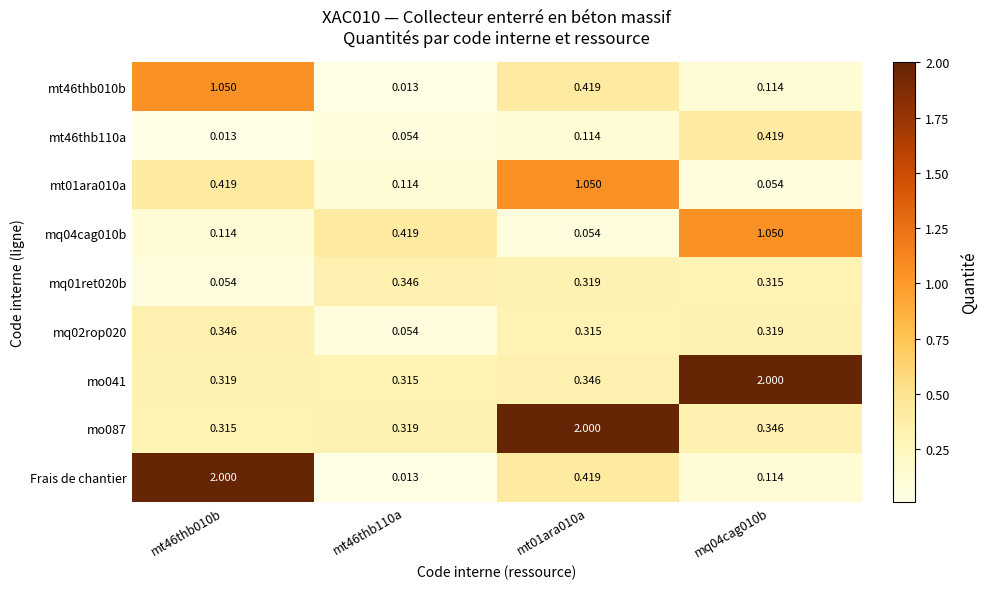

Which series changed the most between mt46thb010b and mq04cag010b?

Frais de chantier